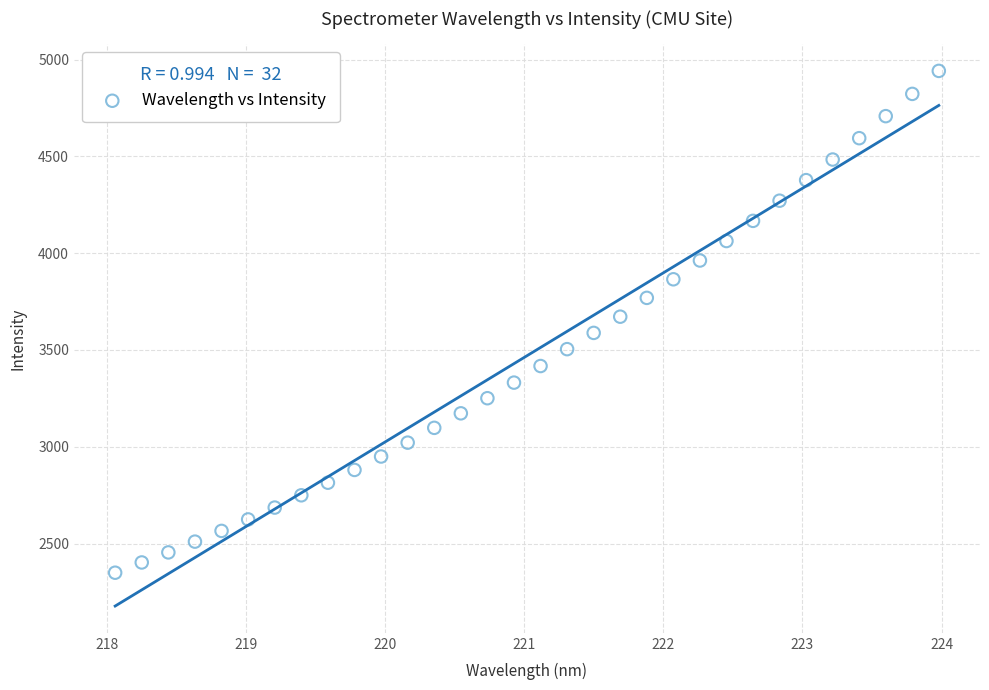

What is the range of Y values (max minus min)?

2591.7